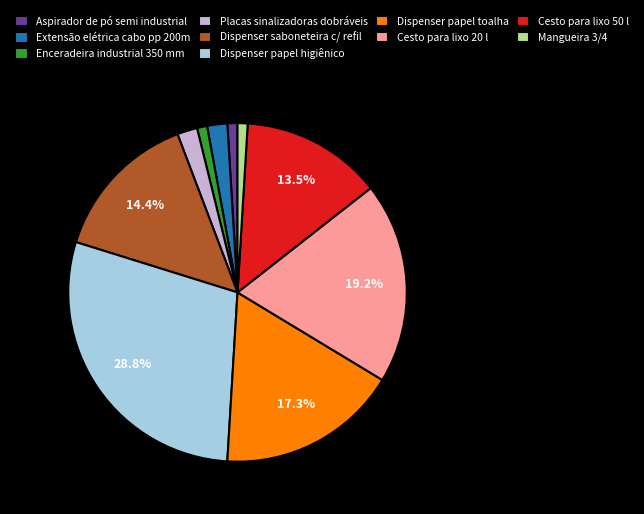

Which category has the biggest portion of the pie?

Dispenser papel higiênico